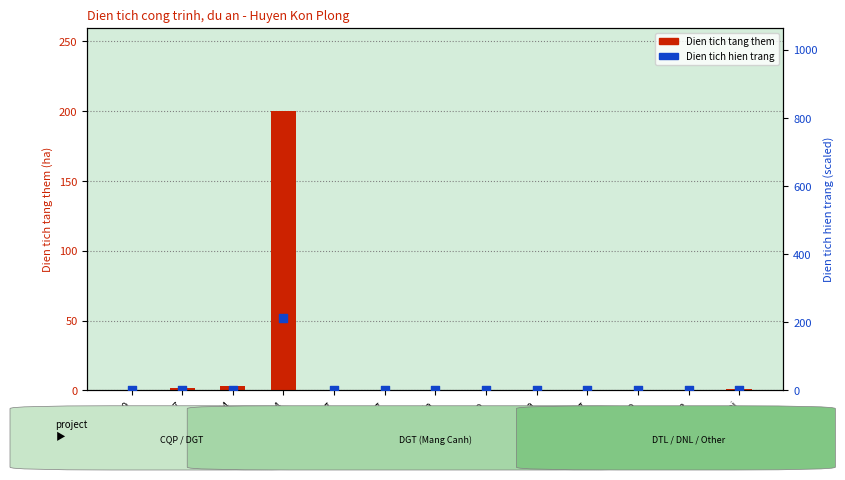

What is the total value across all series at Duong DH34?

3.0